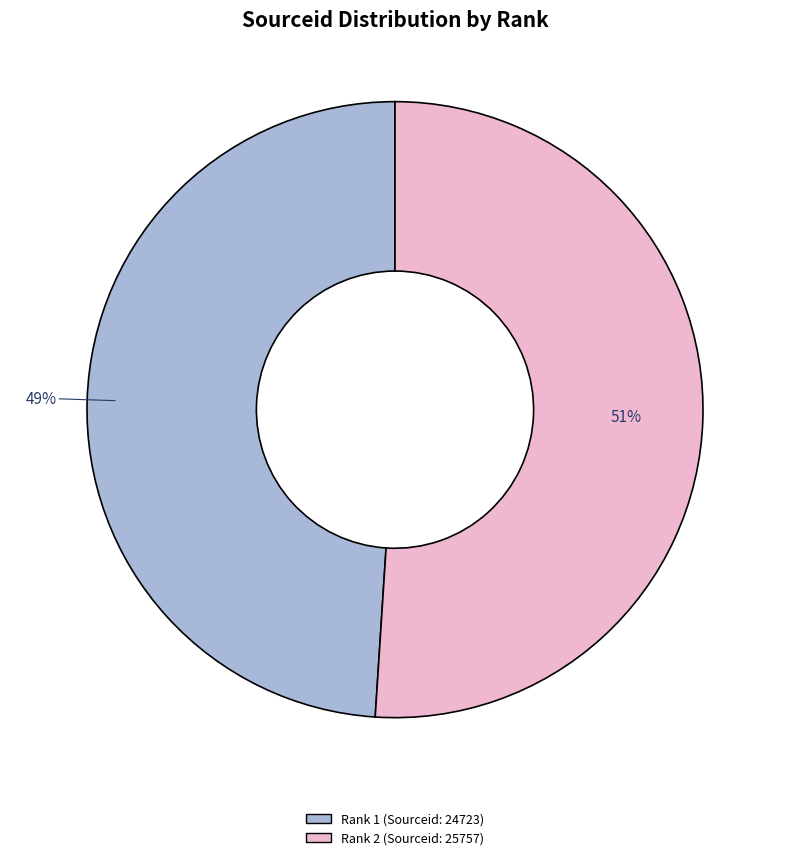

Is there any slice that represents more than half of the pie?

Yes